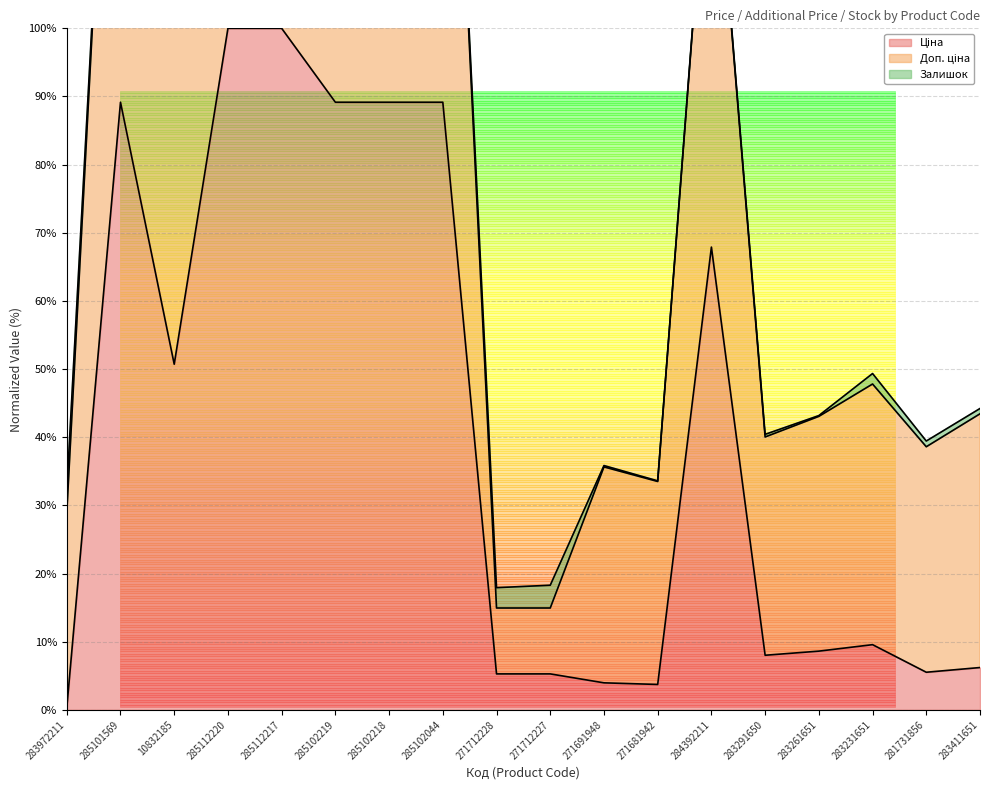

At how many categories does at least one series exceed 73?

8